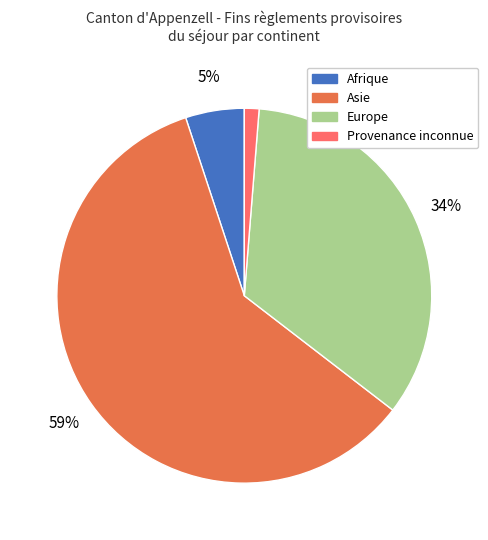

Is there a majority slice in this chart?

Yes